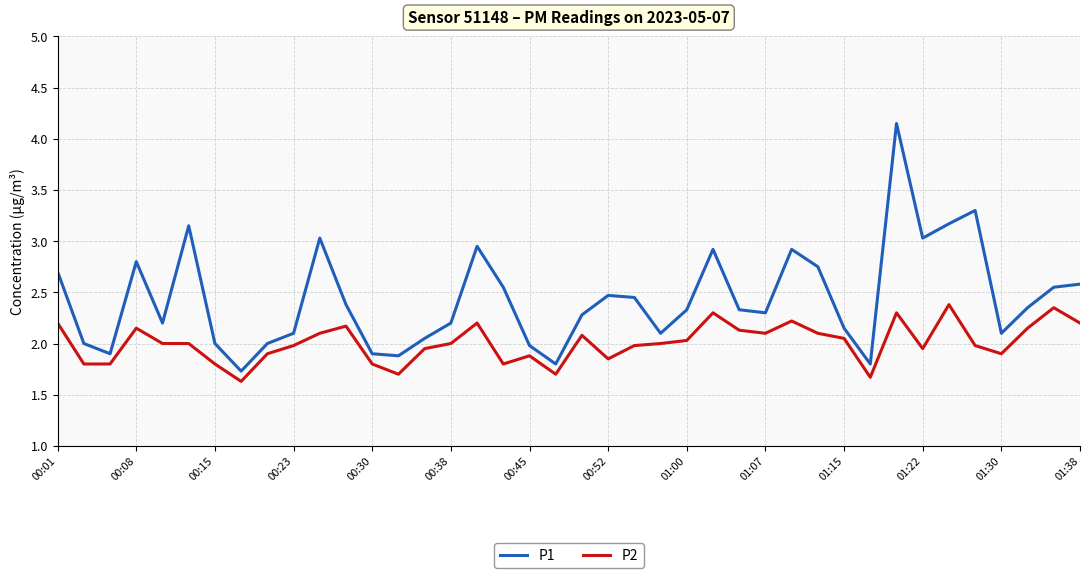

True or false: P1 and P2 intersect in this chart.

False